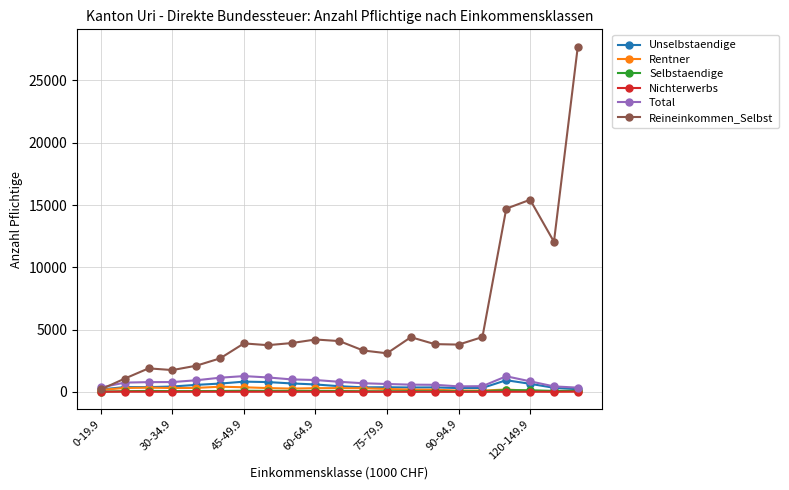

Which series has the largest range (max minus min)?

Reineinkommen_Selbst